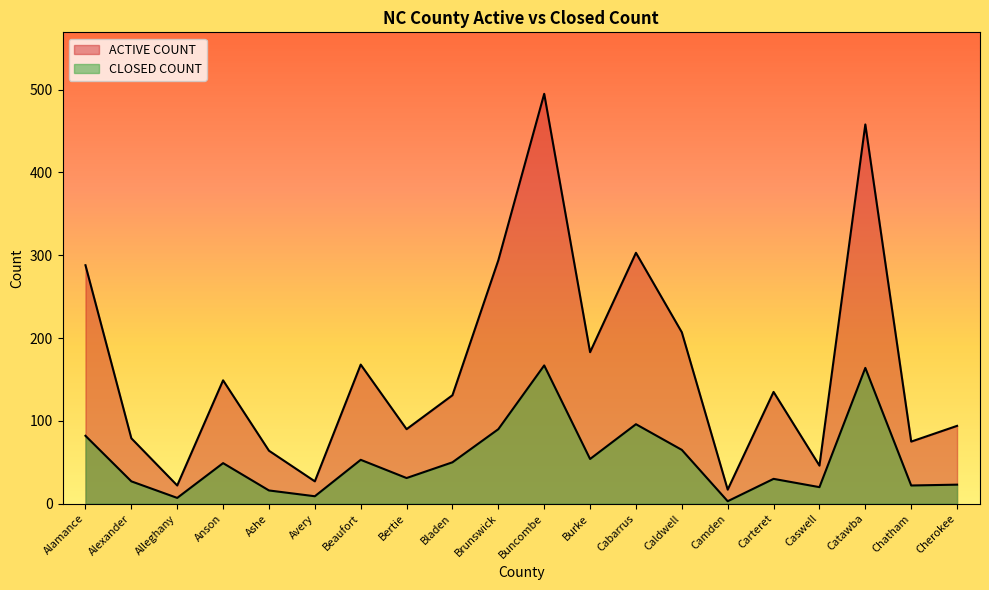

What is the difference between the ACTIVE COUNT values at Carteret and Caswell?

89